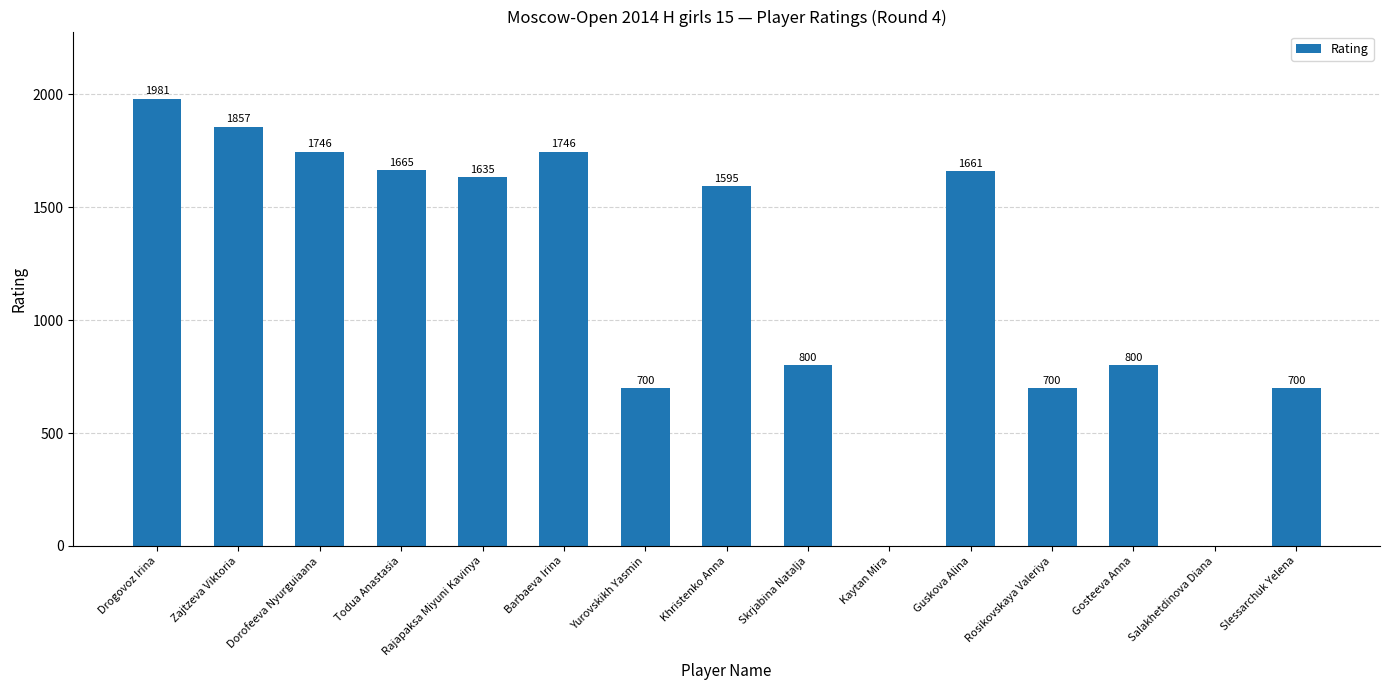

What is the sum of the values at Guskova Alina and Barbaeva Irina?

3407